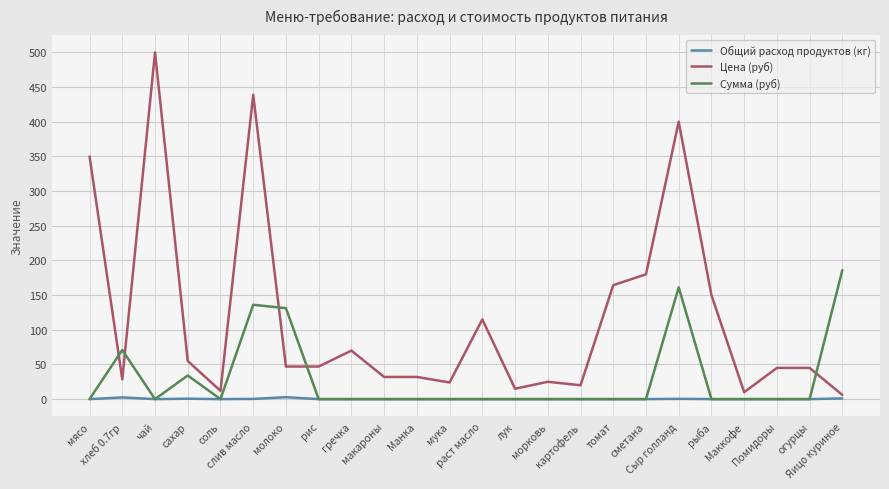

List the series in order of their peak value, lowest first.

Общий расход продуктов (кг), Сумма (руб), Цена (руб)